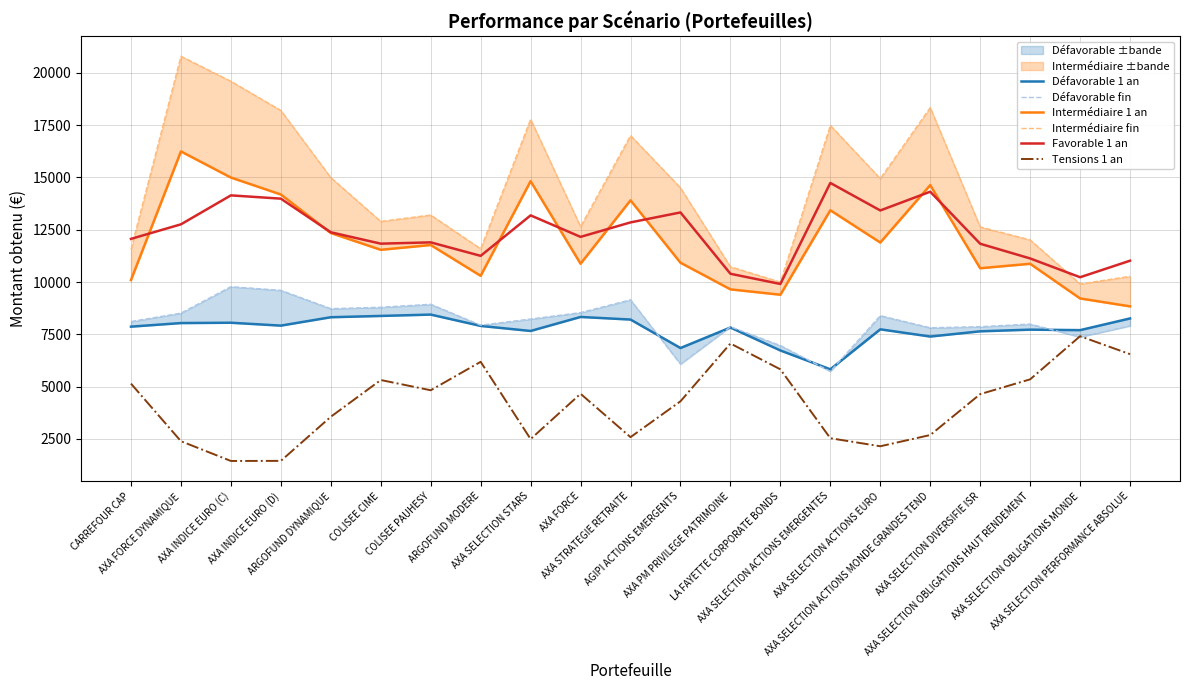

True or false: Défavorable 1 an and Intermédiaire fin cross at least once.

False